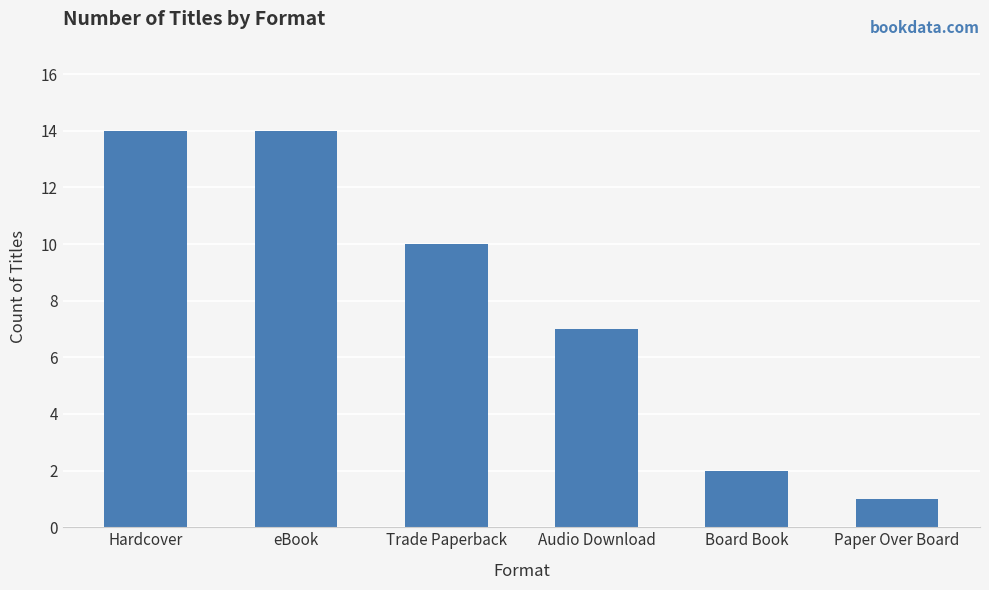

Read the value at eBook.

14